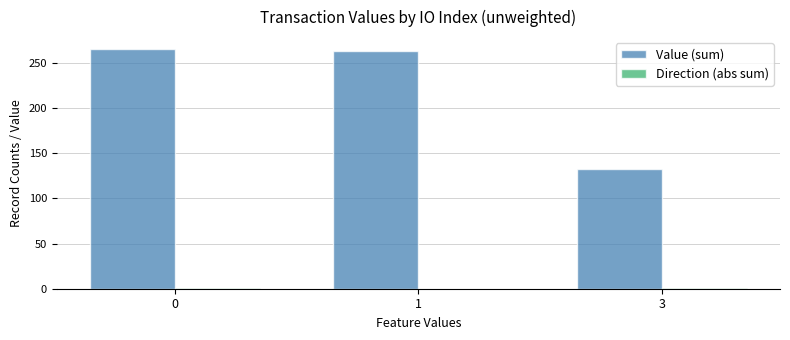

Which series has the largest total across all categories?

Value (sum)